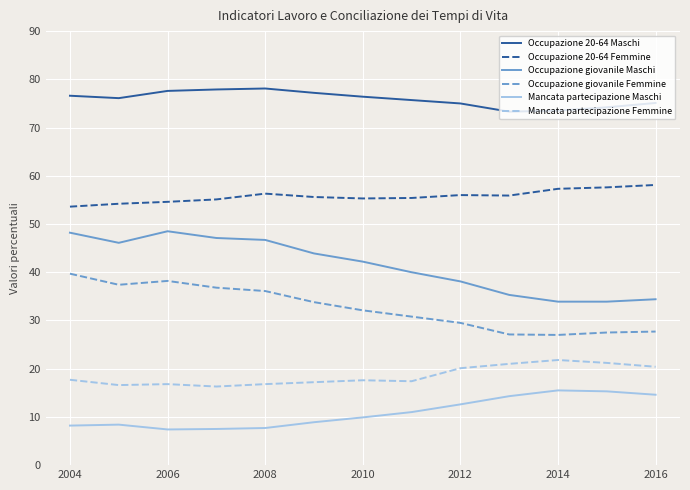

What is the greatest value displayed?

78.1